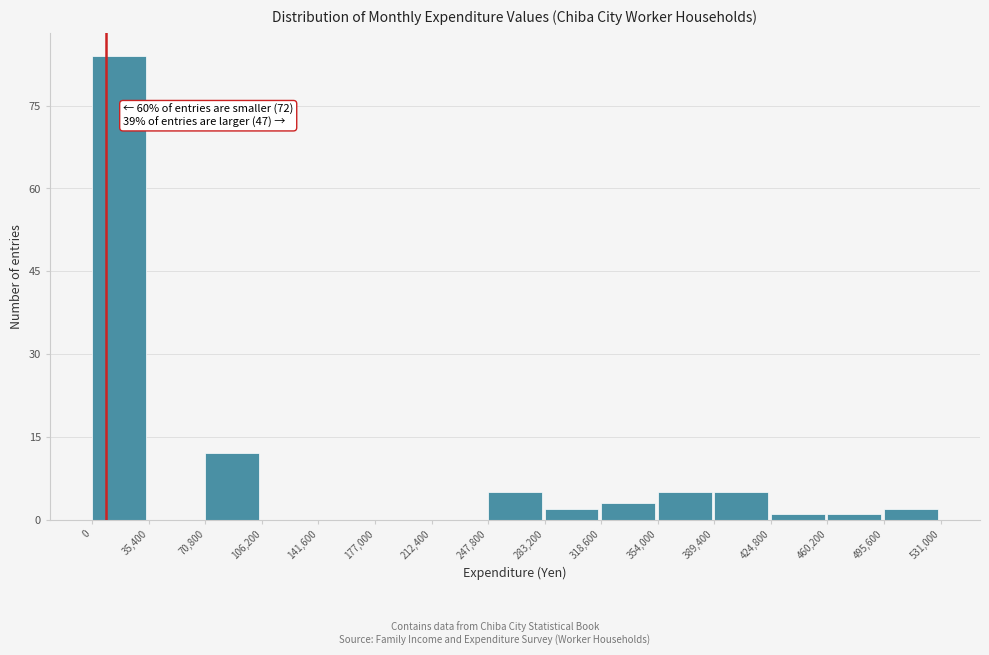

Which range on the x-axis has the tallest bar?

0 to 35,400